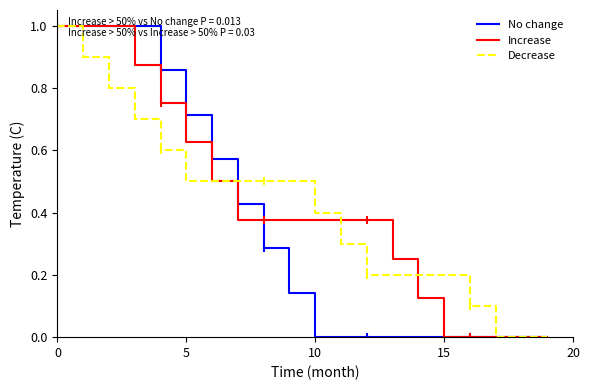

What is the difference between the maximum and second lowest values in the Increase series?

1.0